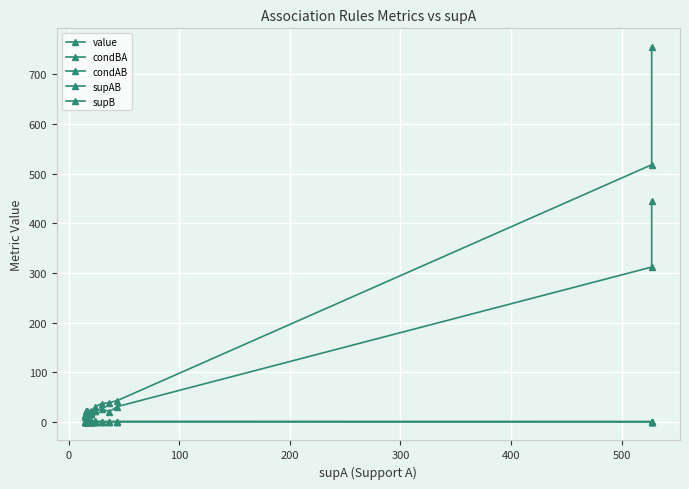

True or false: supAB and supB cross at least once.

False